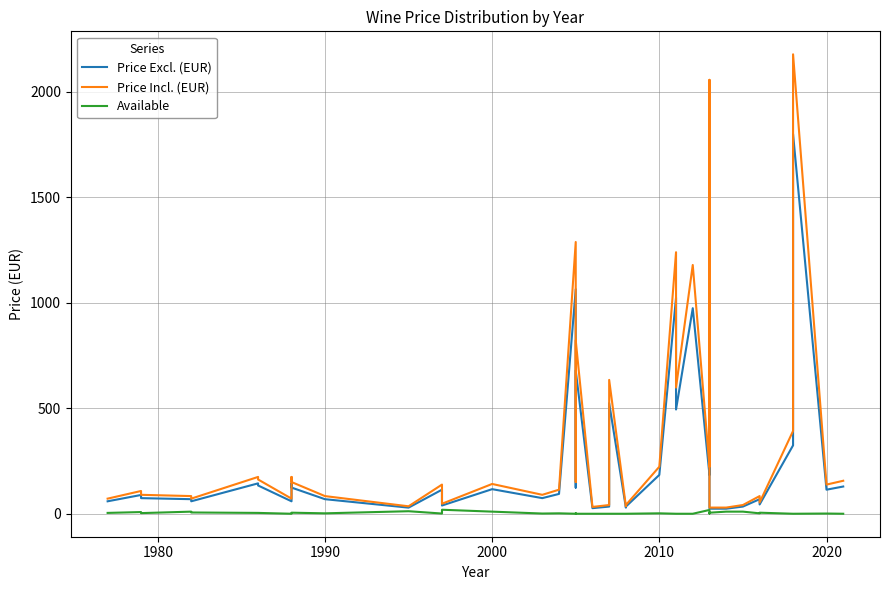

At 2000, list the series in order from smallest to largest.

Available, Price Excl. (EUR), Price Incl. (EUR)